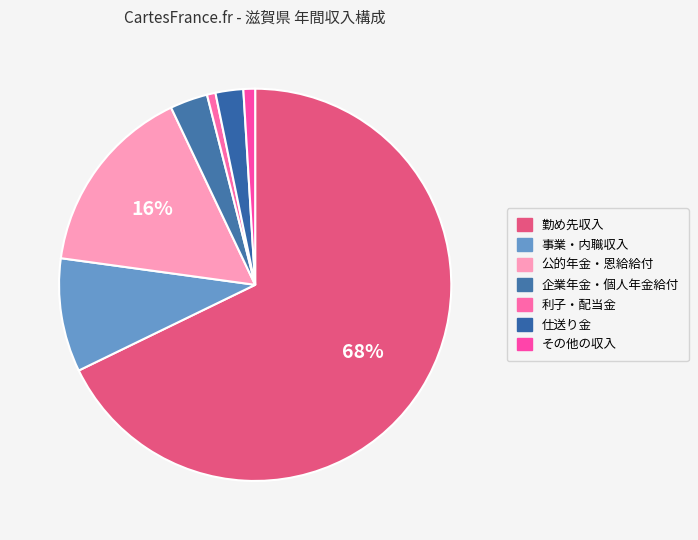

Which category has the biggest portion of the pie?

勤め先収入